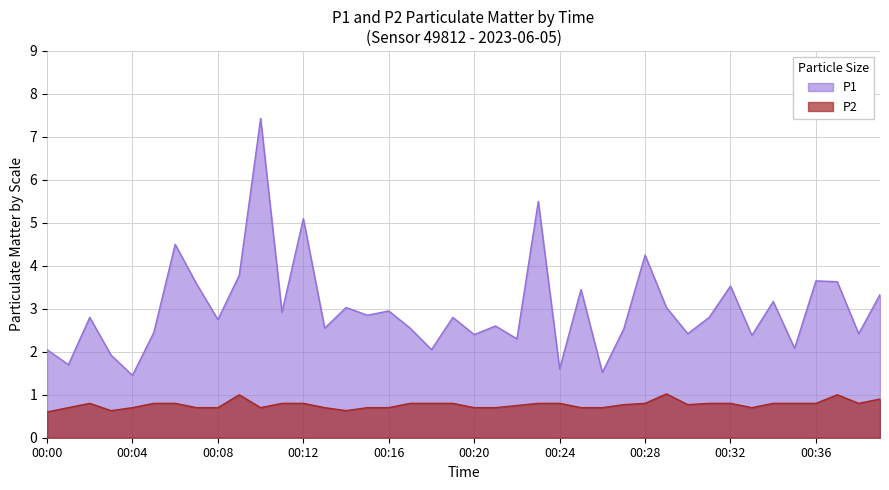

What is the spread (max minus min) of values at 00:26?

0.8